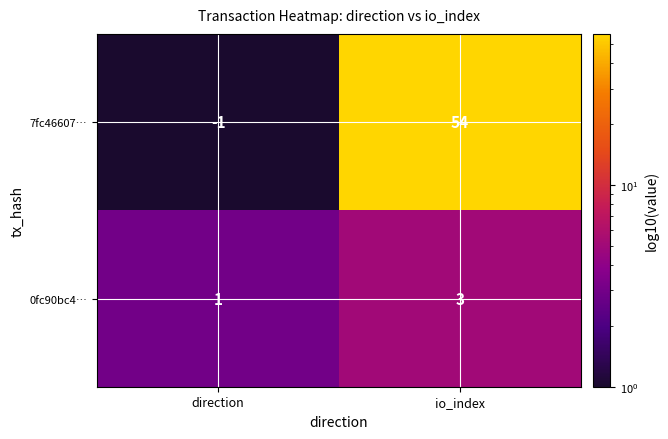

Which label corresponds to the largest value in the chart?

io_index